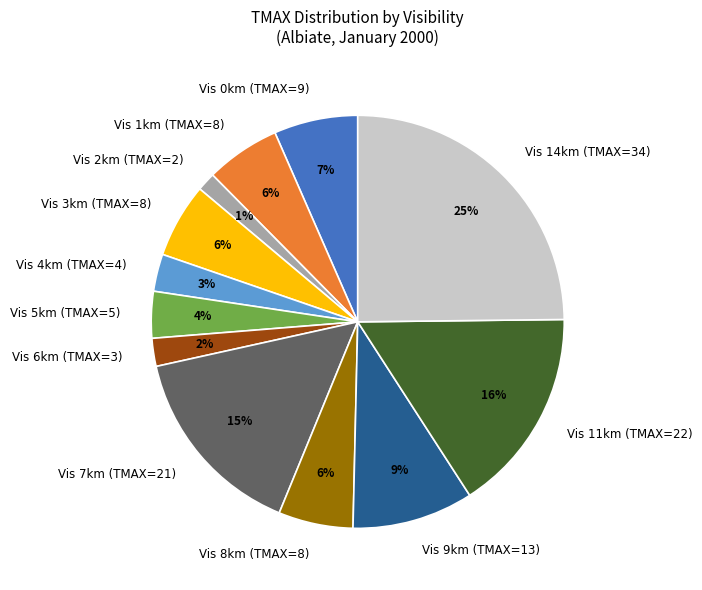

Does Vis 4km (TMAX=4) account for over 50% of the chart?

No